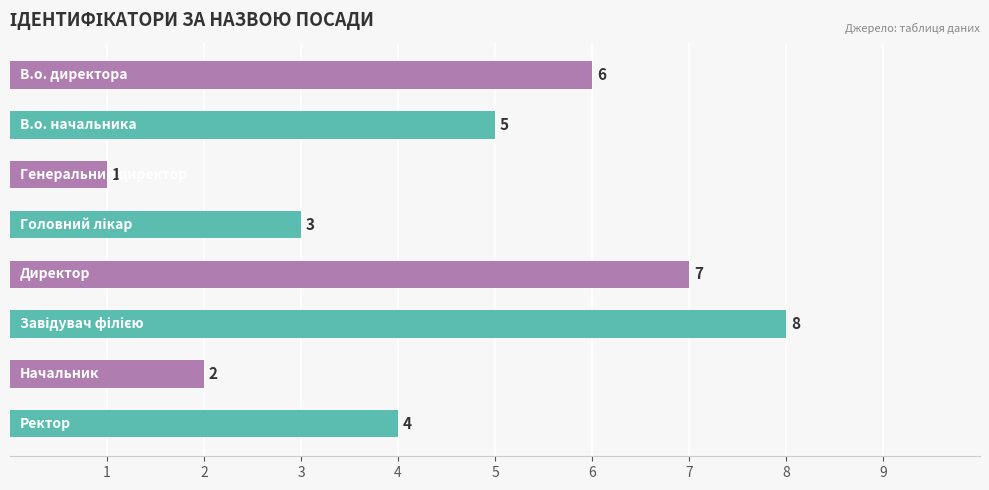

What is the difference between the maximum and minimum values?

7